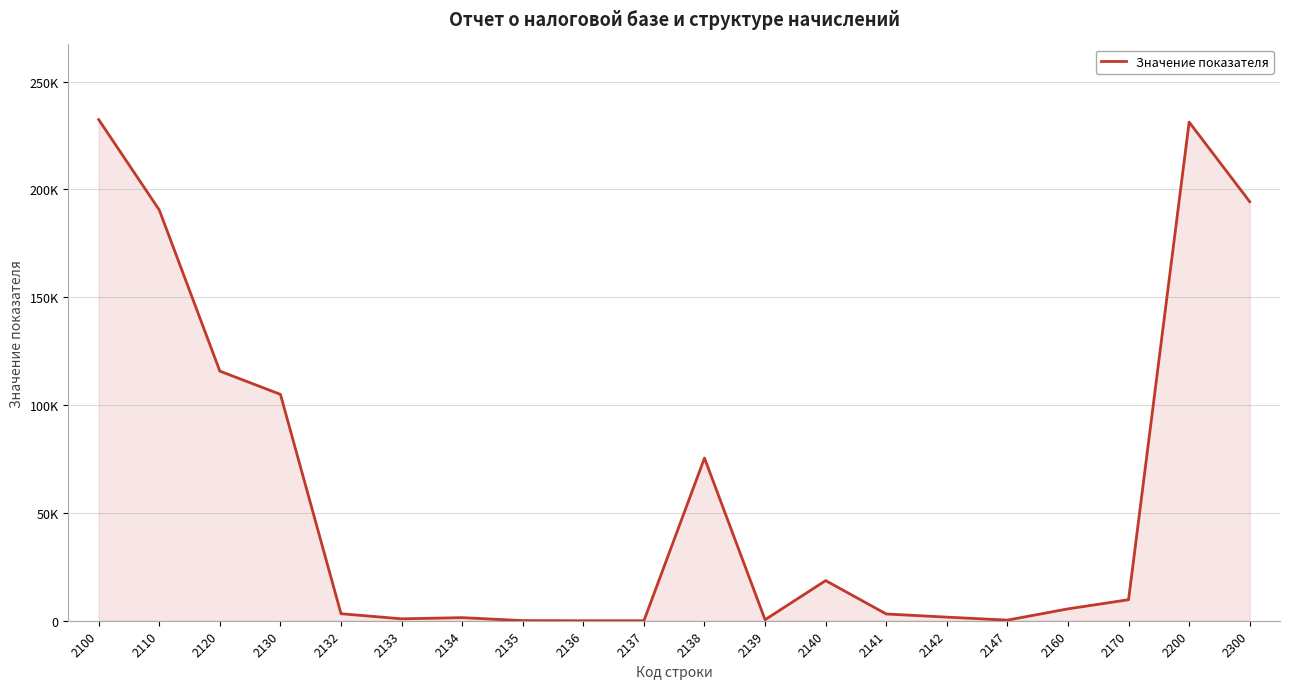

What is the change in value from 2120 to 2130?

-10784